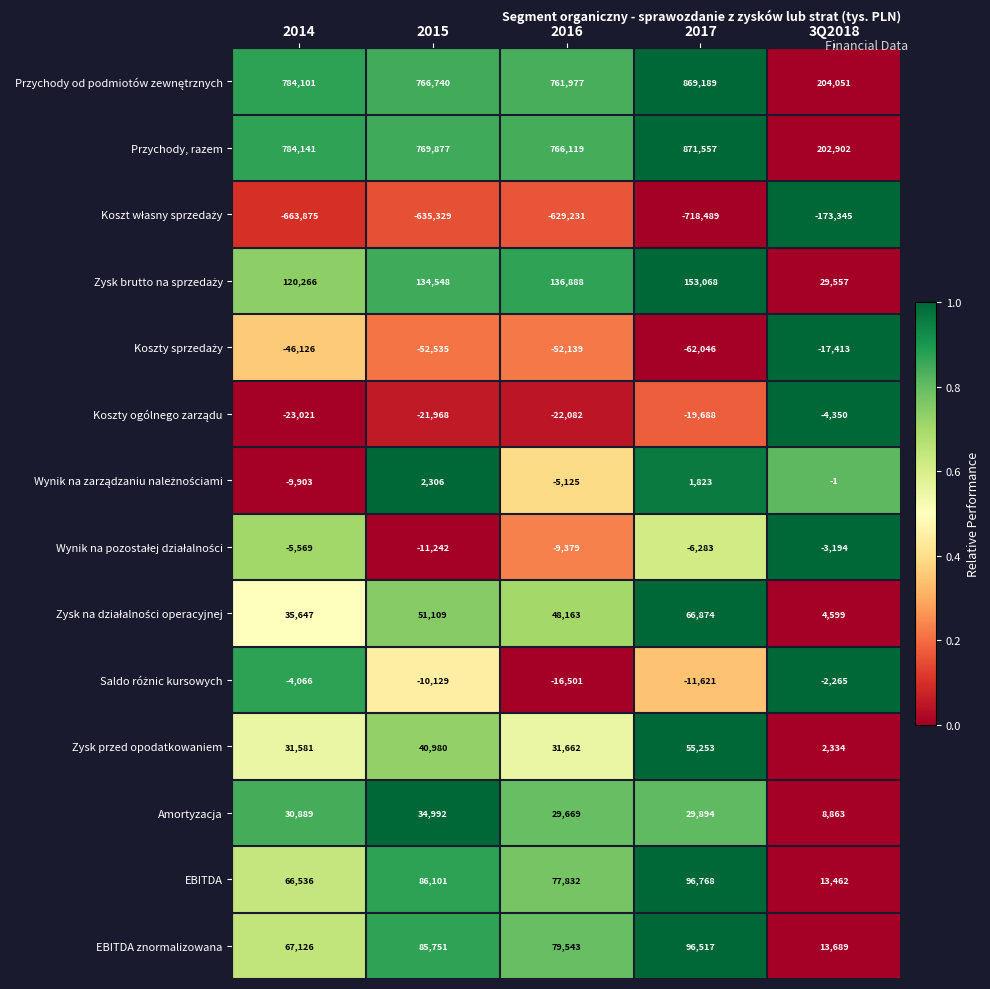

The value of Zysk przed opodatkowaniem at 2016 is 48607. True or false?

False